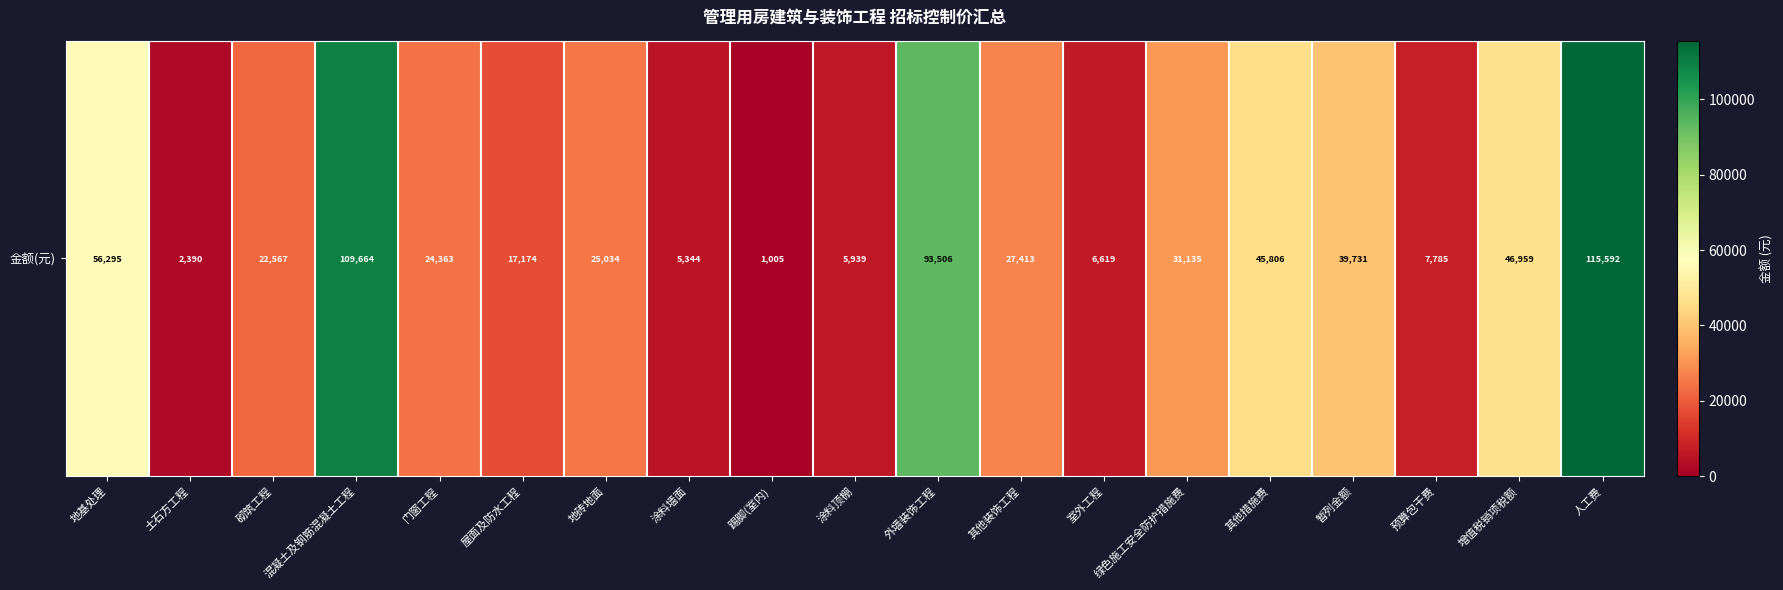

What is the ratio of the value at 室外工程 to the value at 其他装饰工程?

0.2